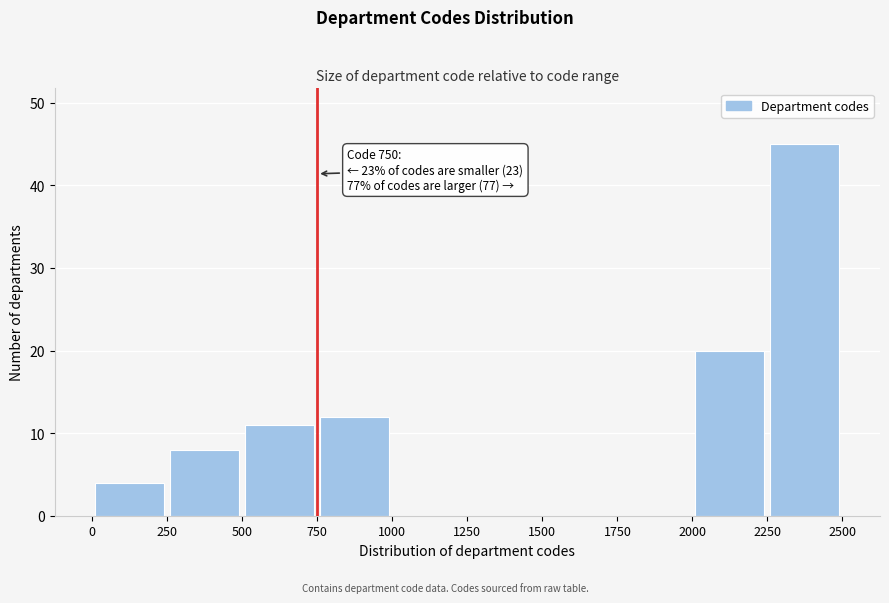

Over which range of the x-axis is the bar tallest?

2250 to 2500